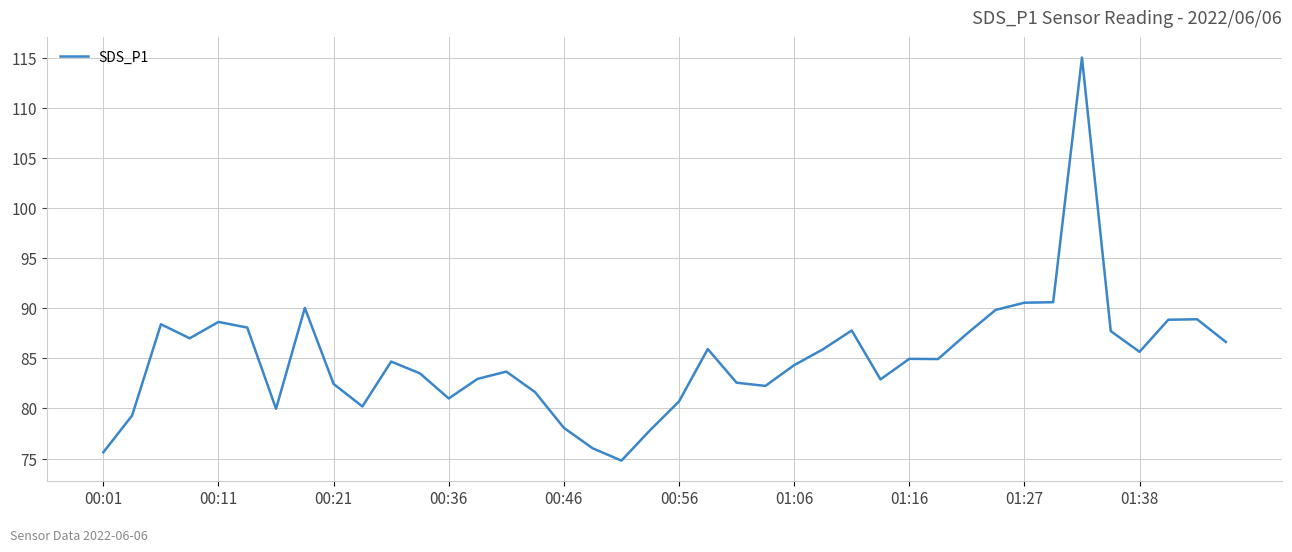

Count the number of values greater than 84.

22